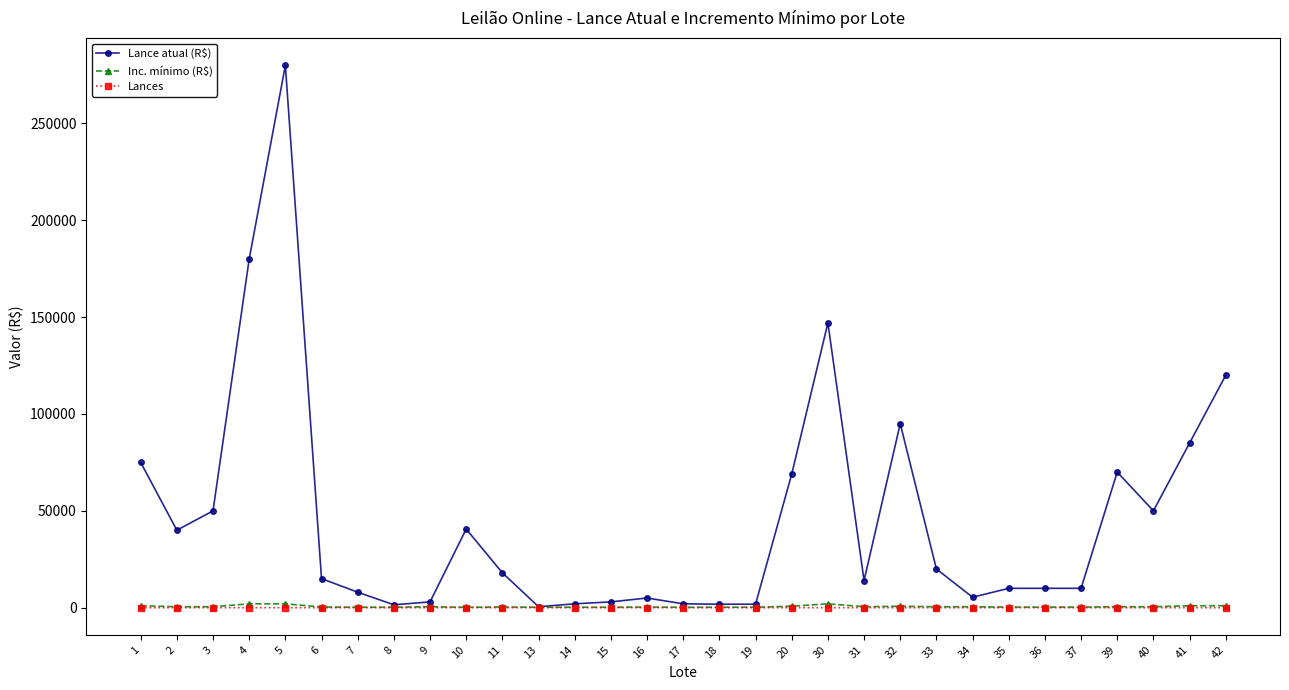

Where is the first local minimum for Lance atual (R$)?

2